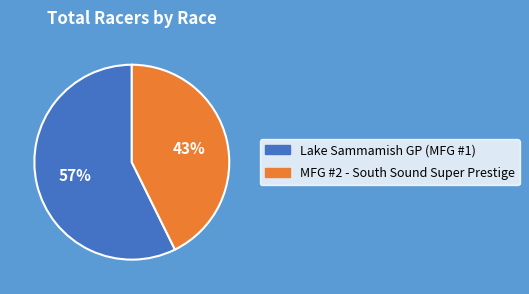

How many segments does this pie chart have?

2